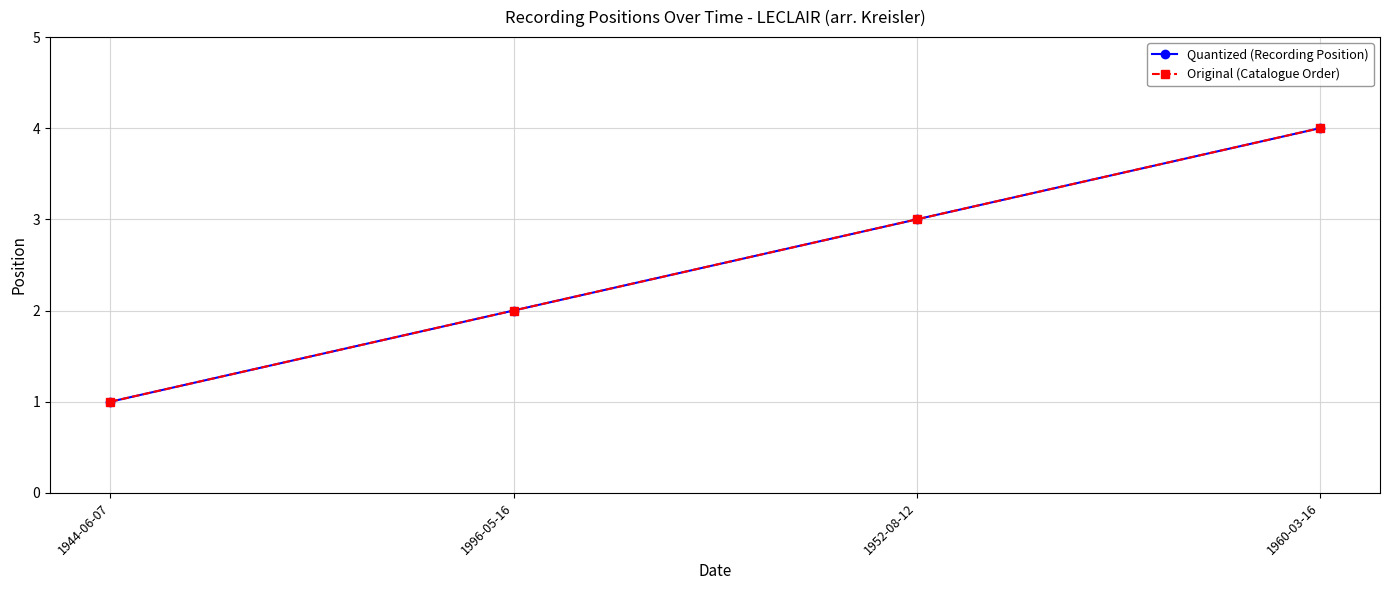

What is the difference between the Original (Catalogue Order) values at 1944-06-07 and 1952-08-12?

2